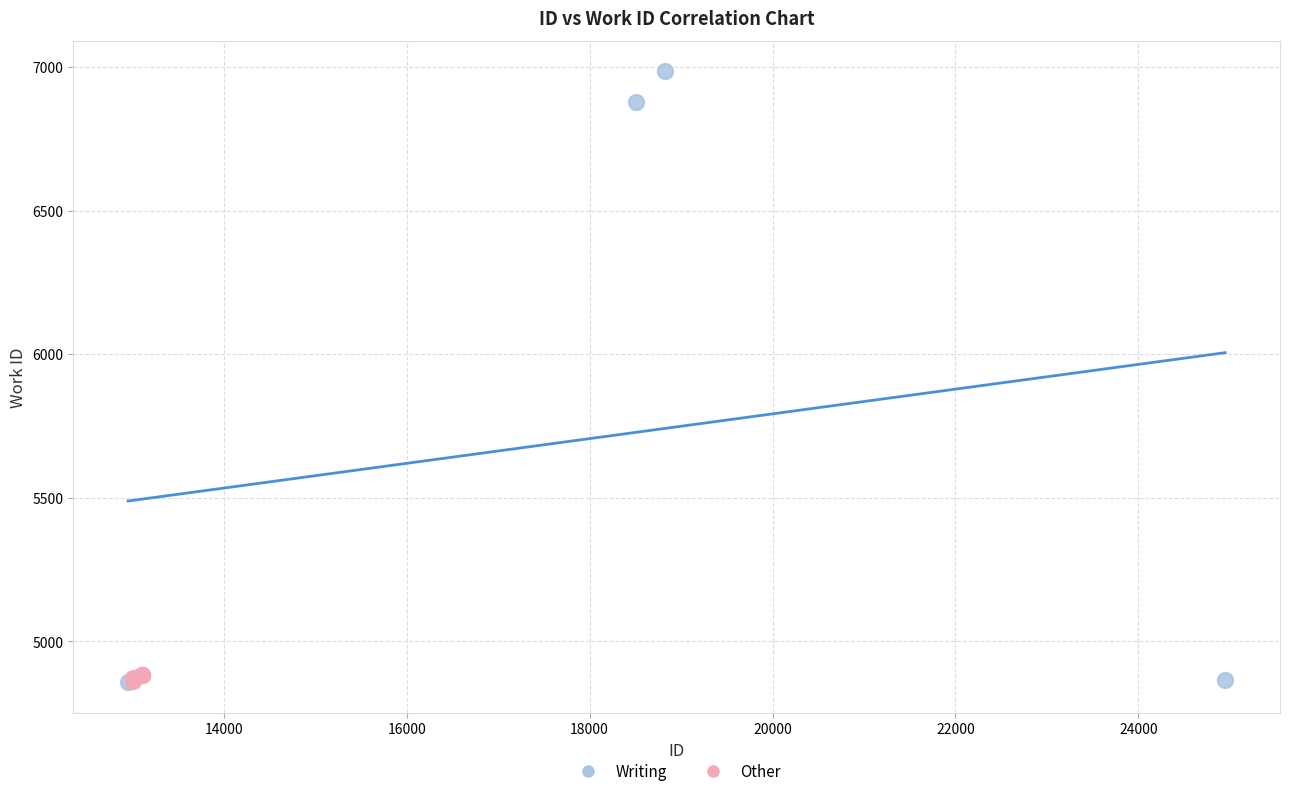

Which series has the widest spread of Y values?

Writing